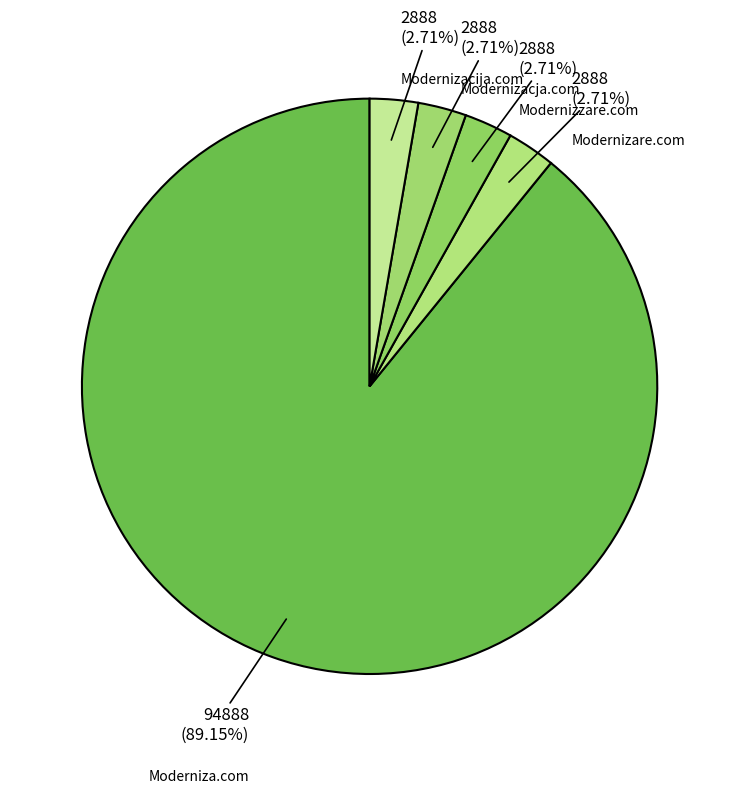

Which slice is the largest?

Moderniza.com